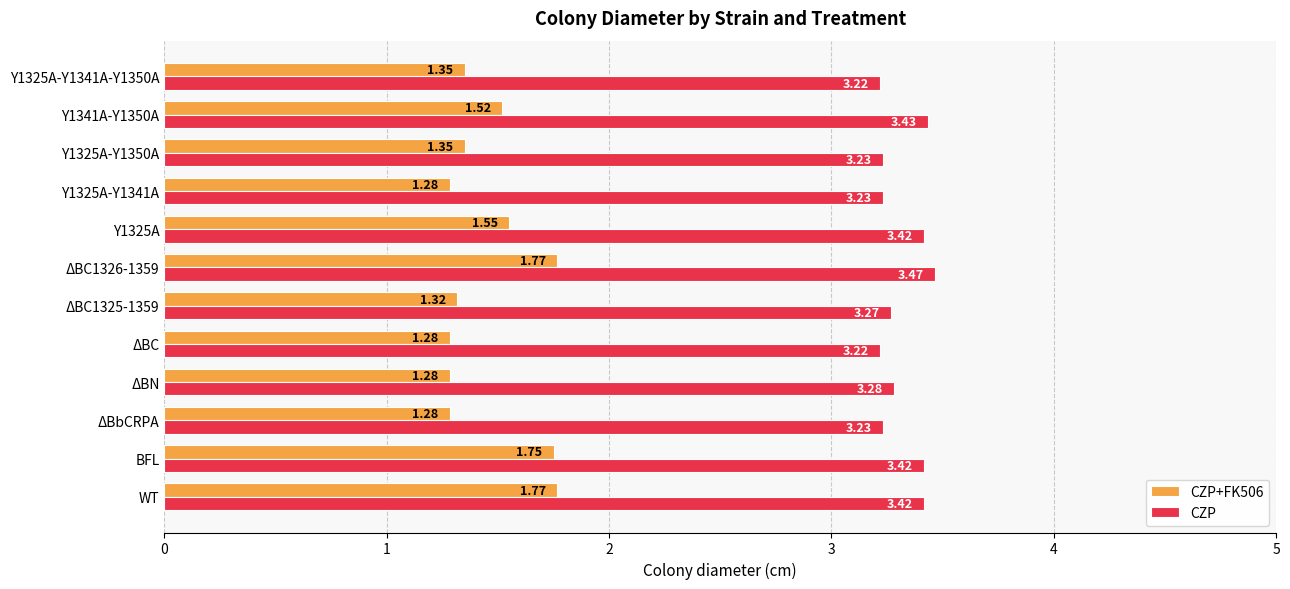

At which category is the sum across all series the highest?

ΔBC1326-1359